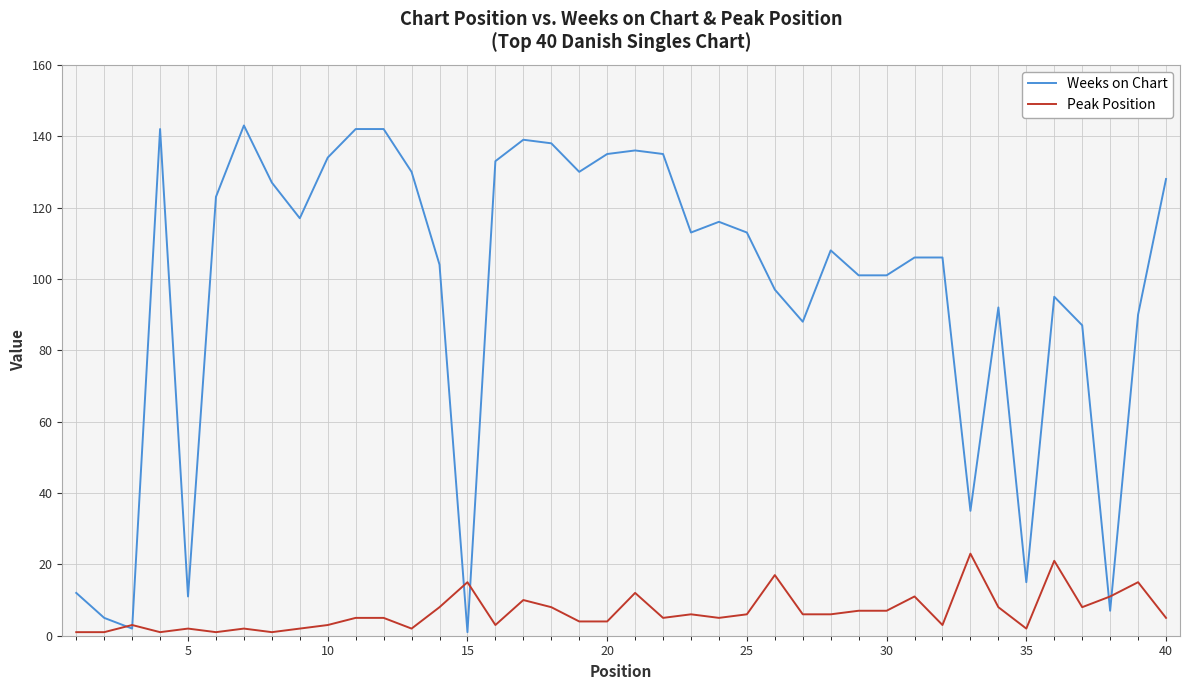

What is the maximum value shown in the chart?

143